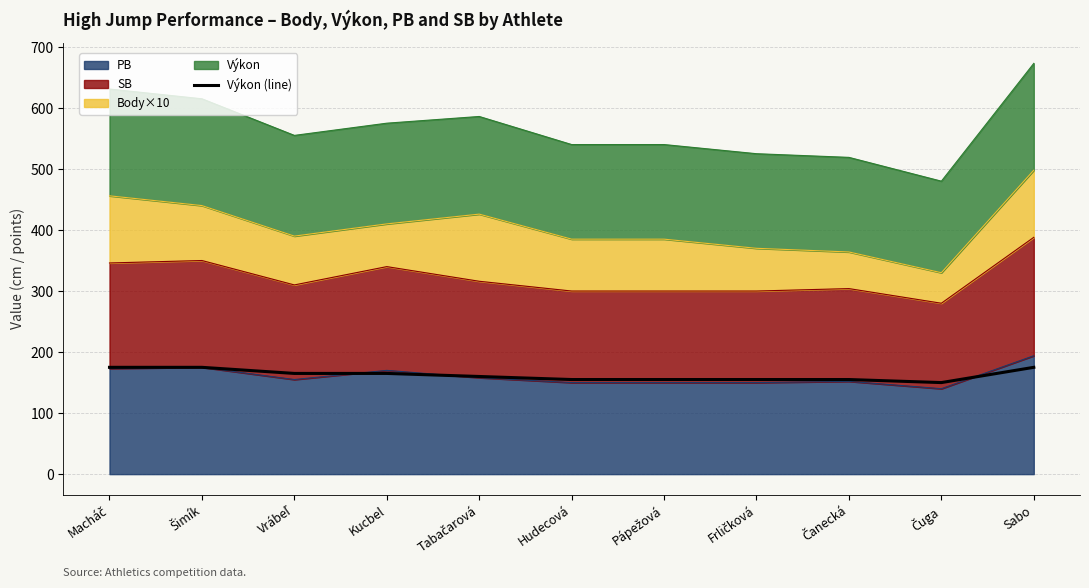

List the labels in order of value, largest first.

Macháč, Šimík, Sabo, Vrábeľ, Kucbel, Tabačarová, Hudecová, Pápežová, Frličková, Čanecká, Čuga